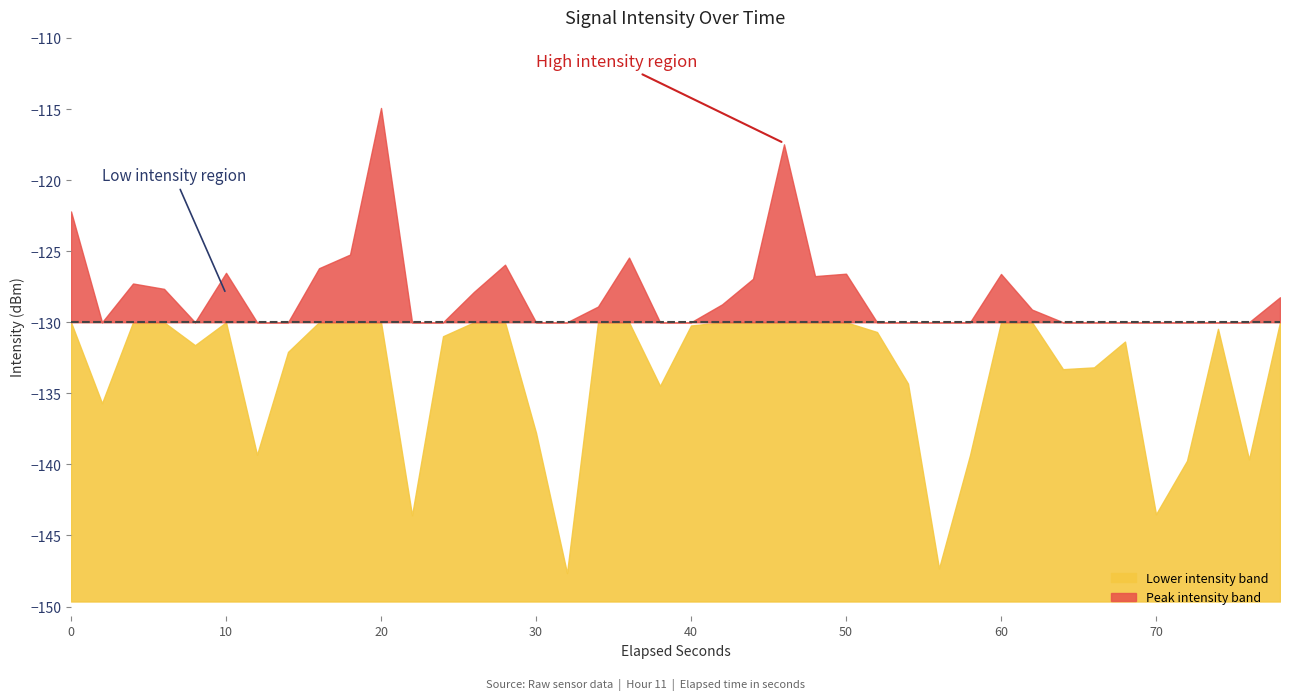

The chart shows a value of -132.1 at 7. True or false?

True